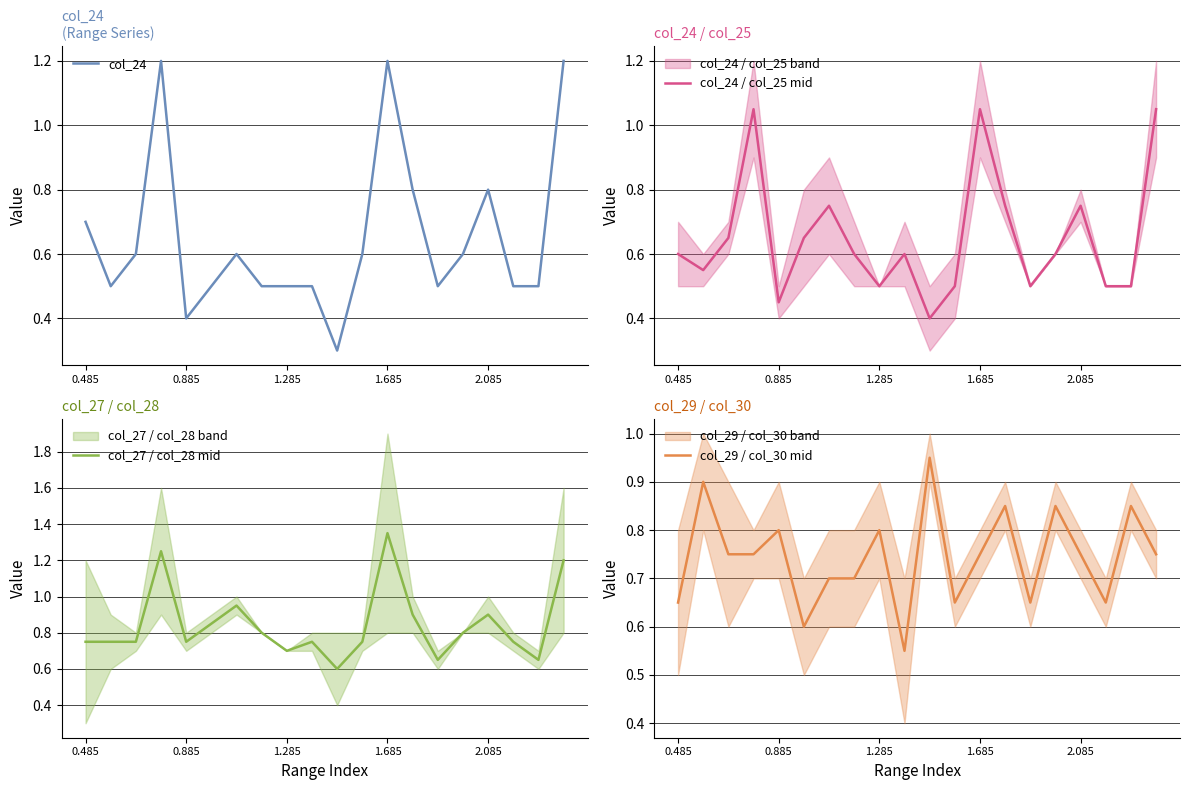

Is this an area chart (filled region under the line)?

No